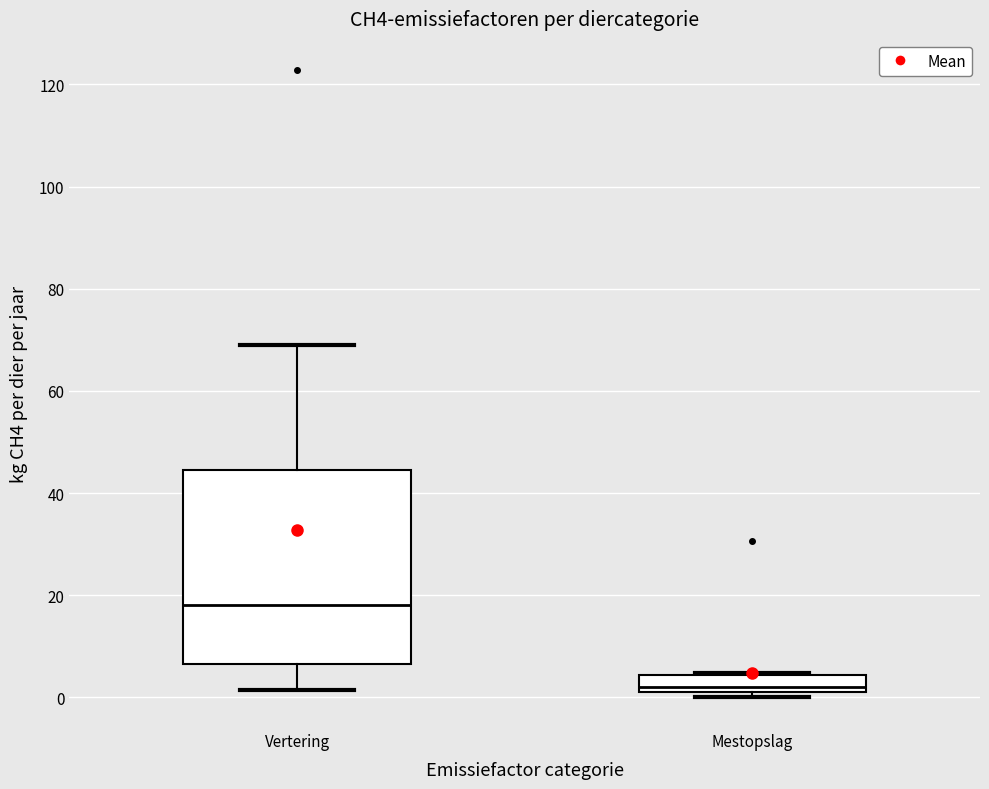

Reading left to right, transcribe this box plot: for each box, give where its median line is, the range the box spans, and where its two whiskers end, as read against the y-axis. The values are not printed on the chart, so give them approximately, as read against the axis.

Vertering: median 18, box 6 to 44, whiskers 2 to 68
Mestopslag: median 2, box 0 to 4, whiskers 0 (just below the box's lower edge) to 4